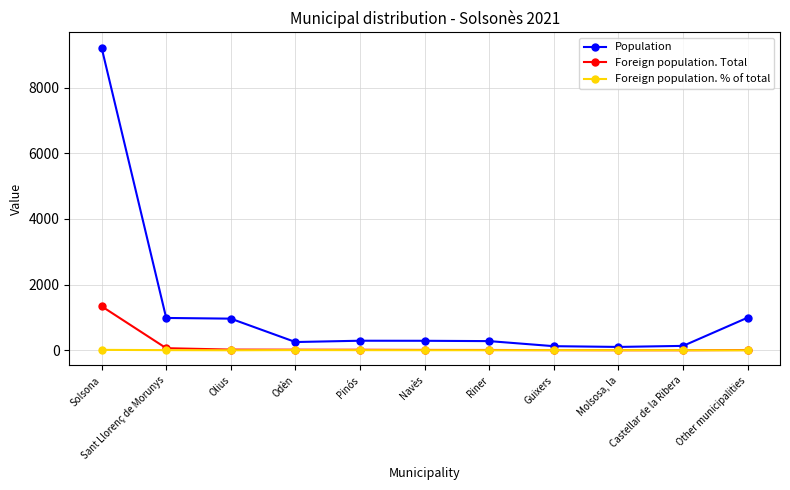

Rank the categories by Foreign population. % of total value from highest to lowest.

Solsona, Odèn, Sant Llorenç de Morunys, Pinós, Guixers, Navès, Riner, Molsosa, la, Castellar de la Ribera, Olius, Other municipalities